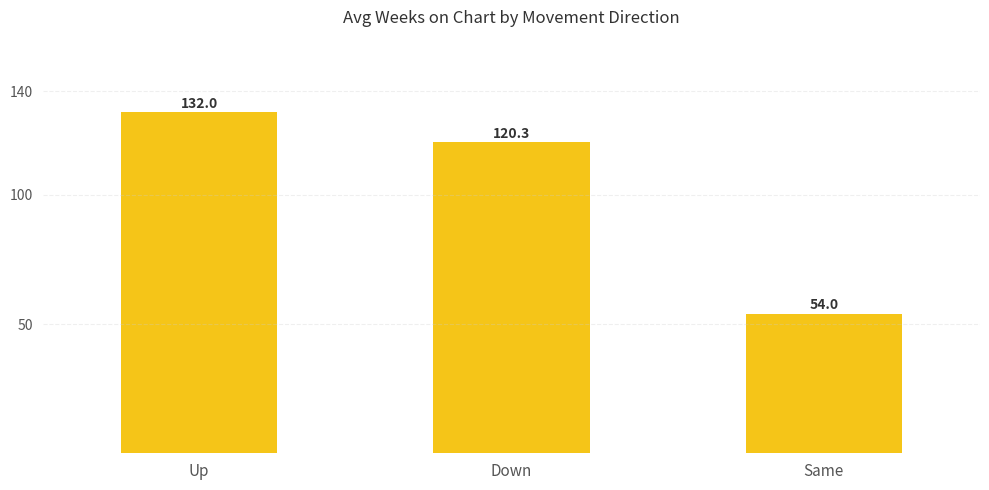

Between Same and Down, which is larger?

Down